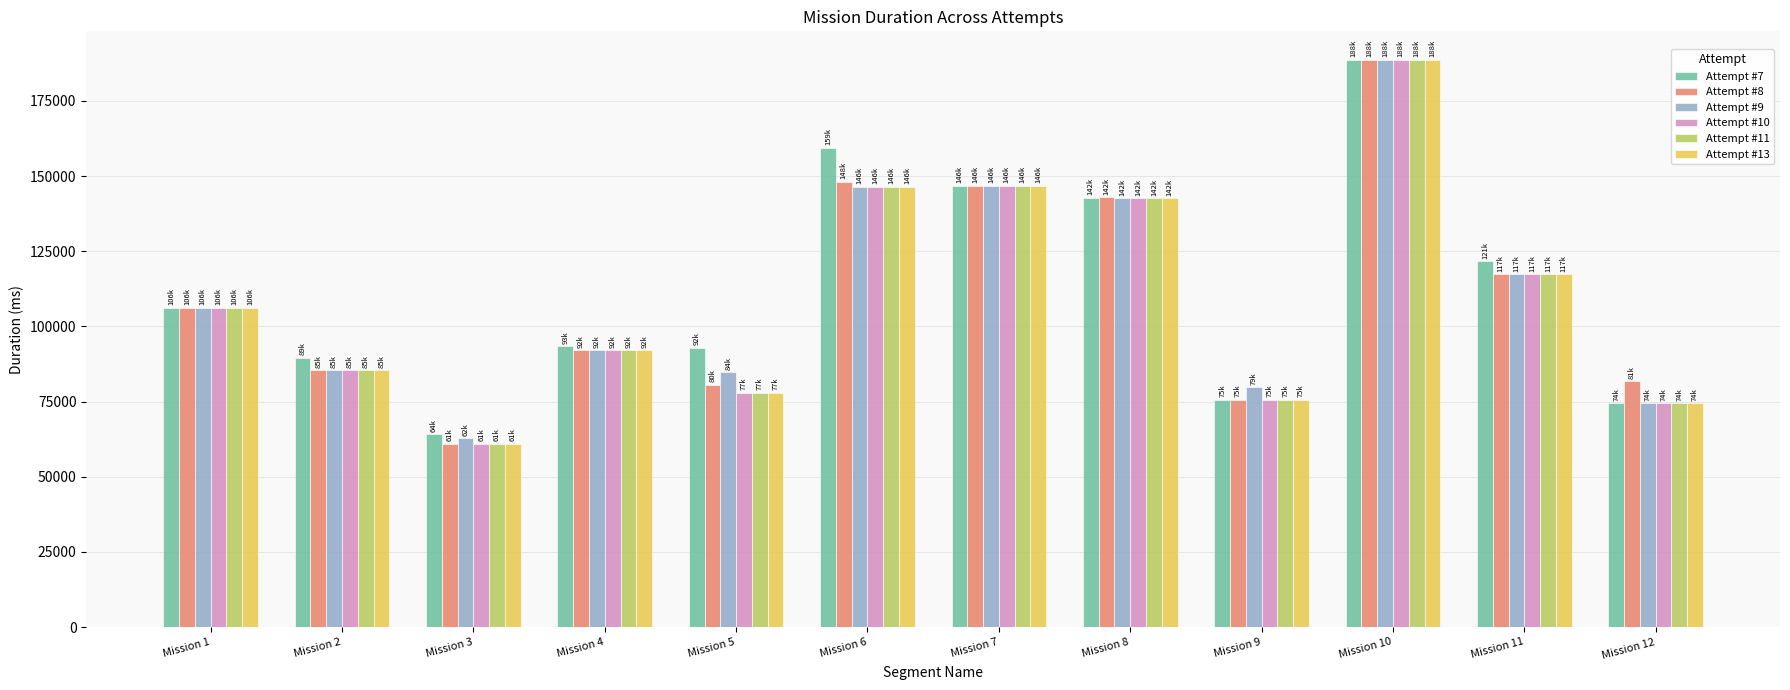

How many groups of bars are there?

12